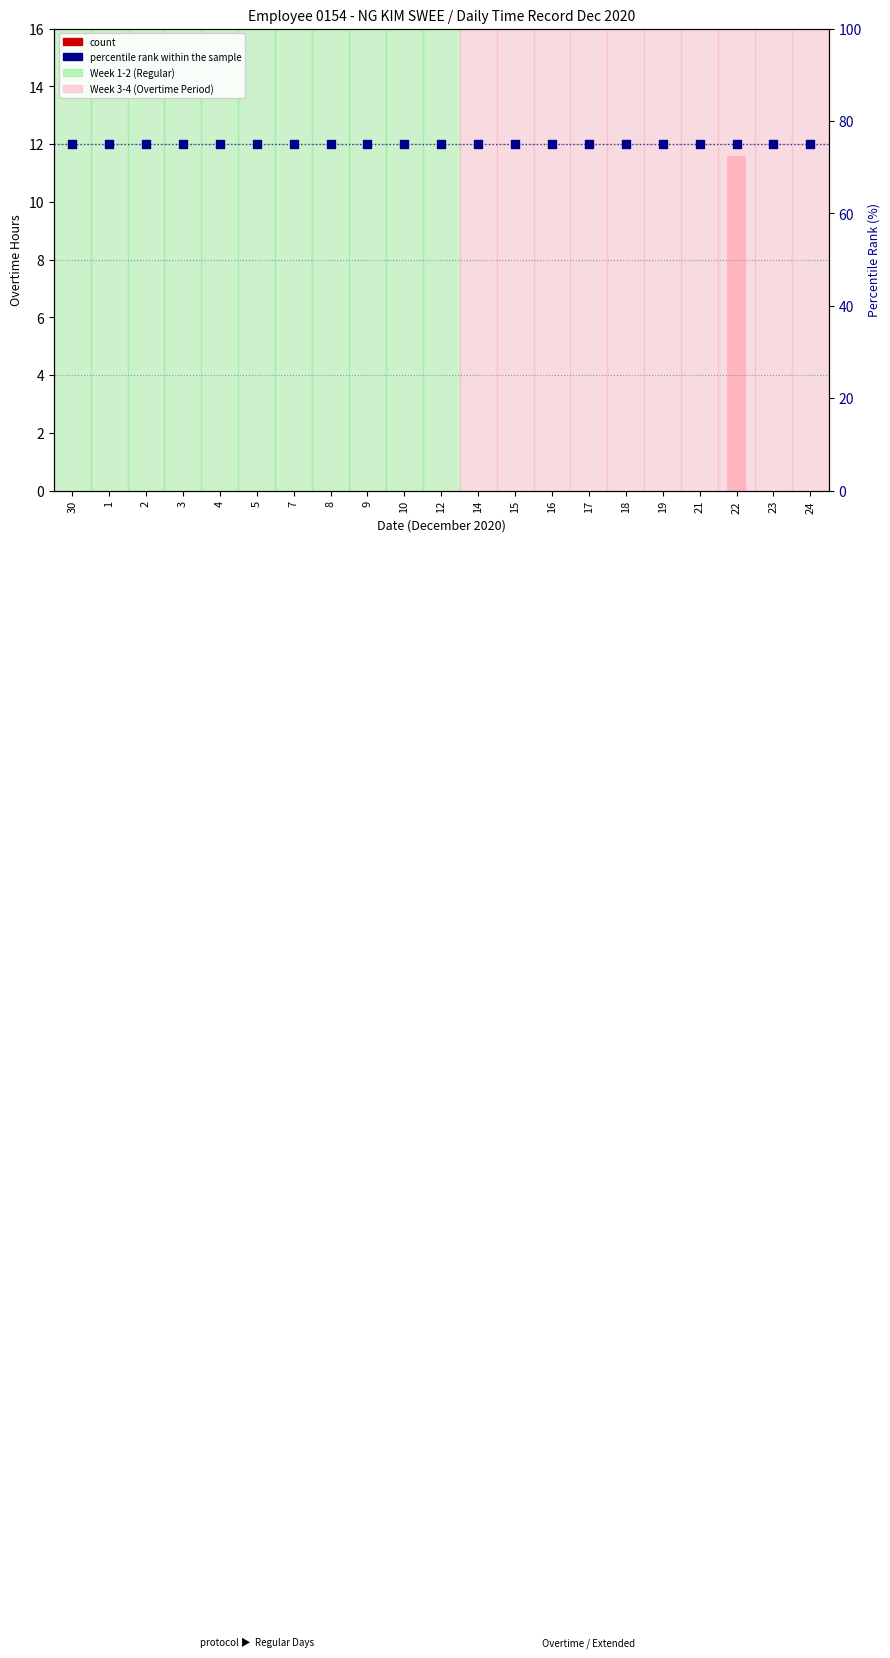

What are all the series names shown in the legend?

count, percentile rank within the sample